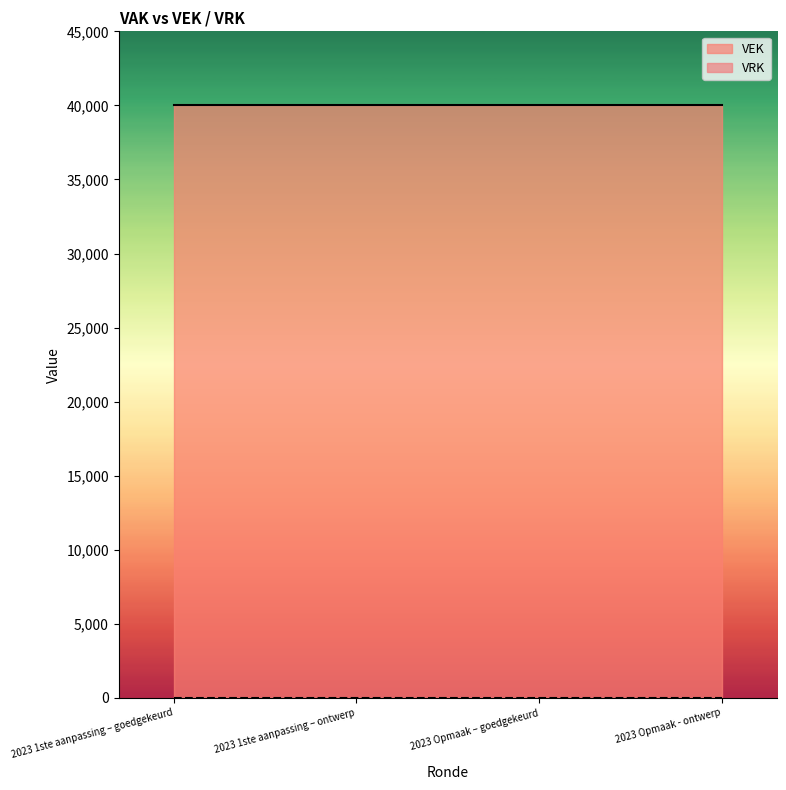

List the labels in order of VRK value, smallest first.

2023 1ste aanpassing – goedgekeurd, 2023 1ste aanpassing – ontwerp, 2023 Opmaak – goedgekeurd, 2023 Opmaak - ontwerp